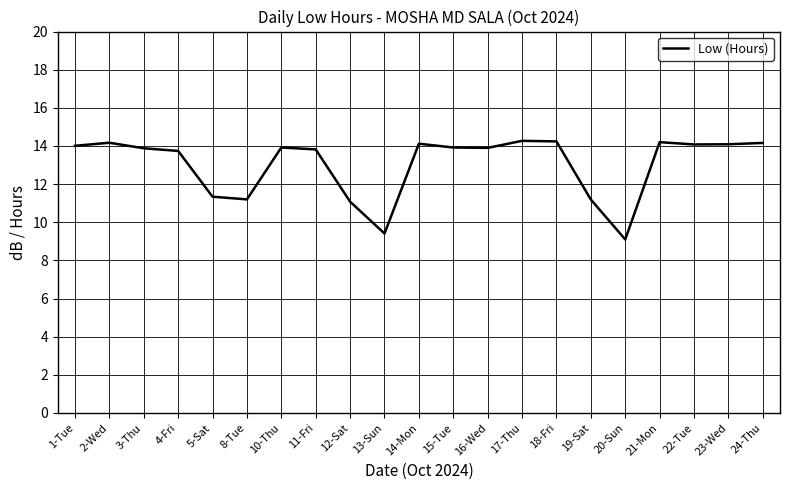

What is the smallest value displayed?

9.1